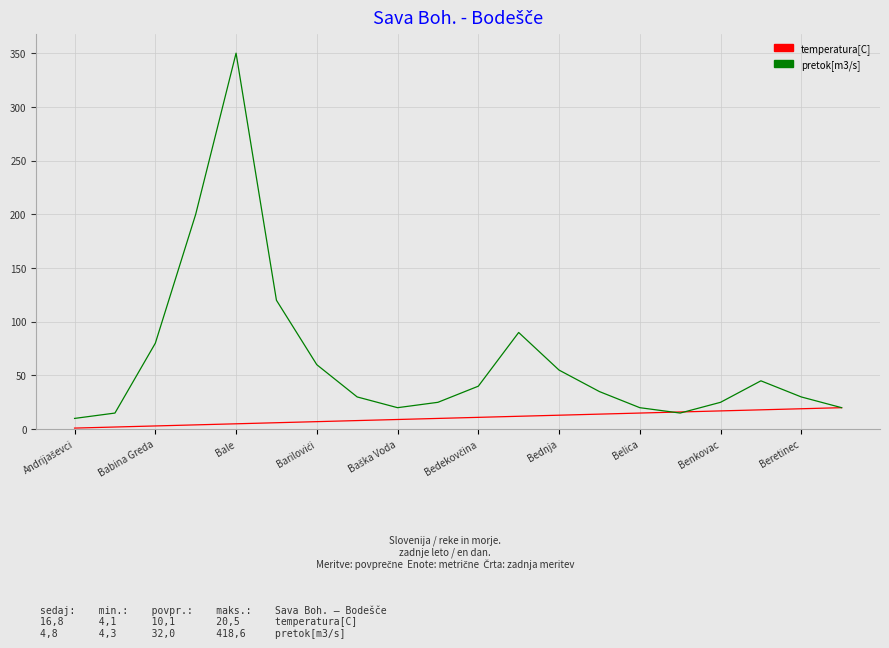

Which series has the widest spread of values?

pretok[m3/s]